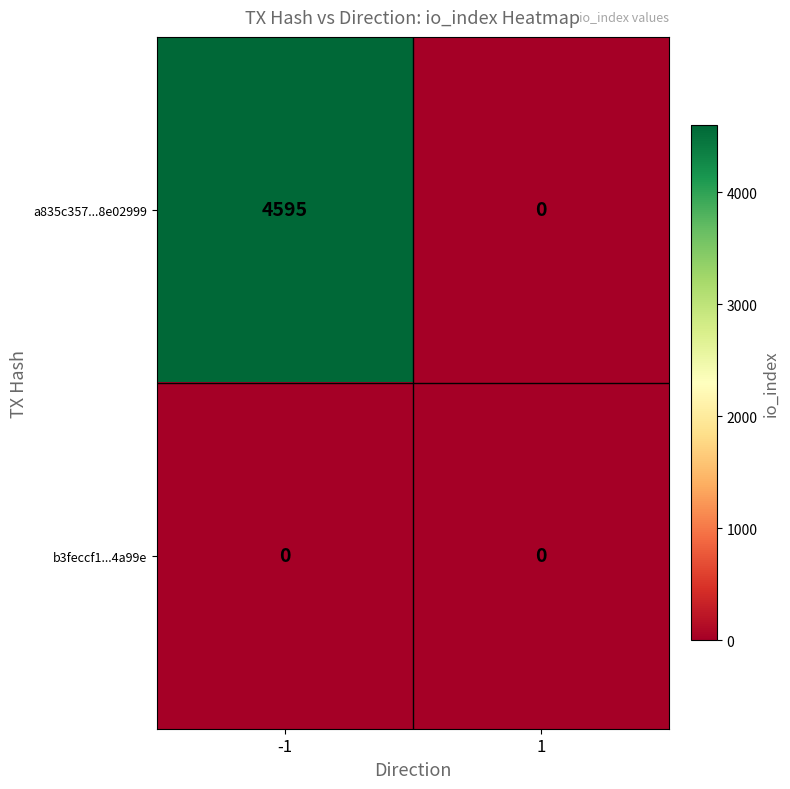

Reading left to right, what are all the values shown in this chart?

a835c357...8e02999: 4595	0
b3feccf1...4a99e: 0	0